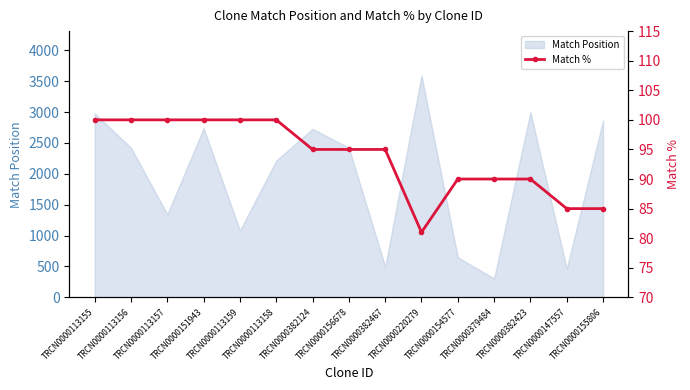

The value at TRCN0000113159 is 100. True or false?

True